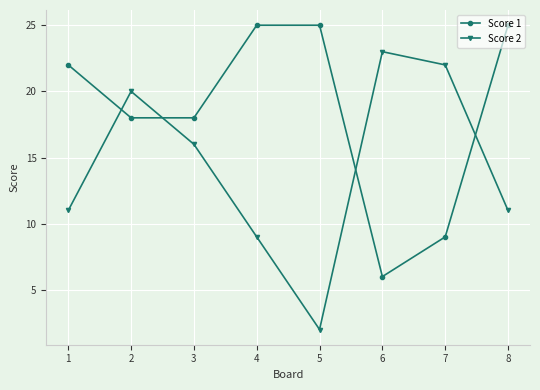

True or false: Score 2 has more than 0 points higher than both neighbors.

True